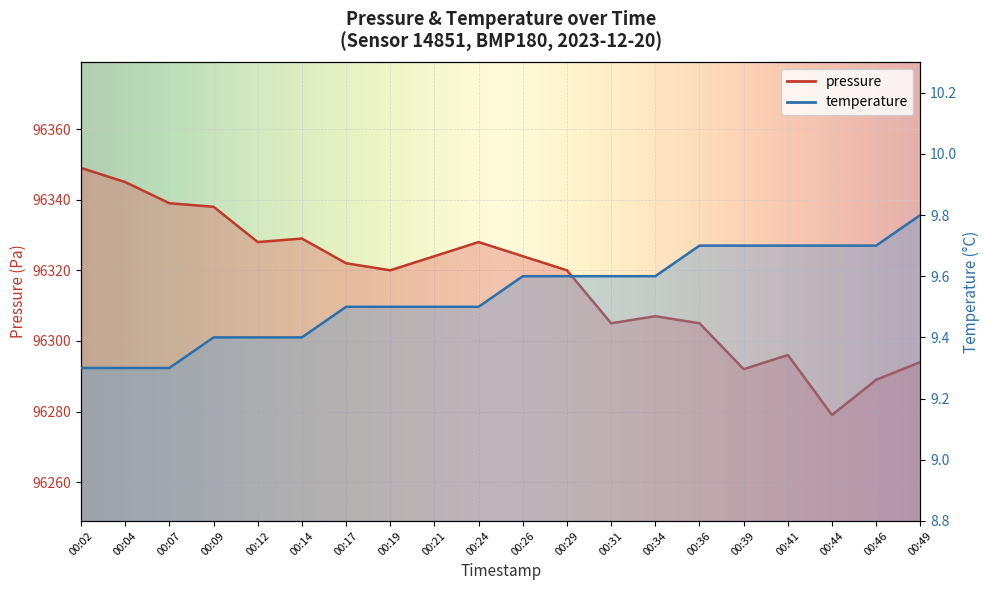

Is this an area chart (filled region under the line)?

No